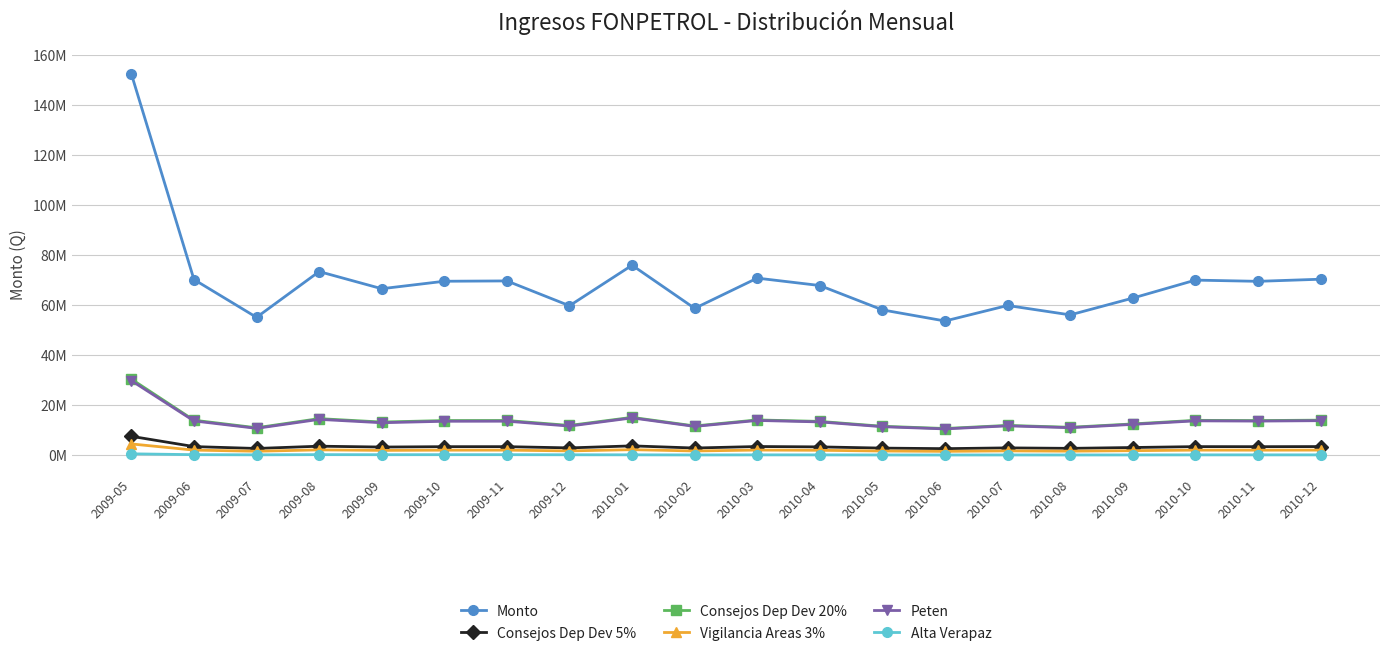

List the series in order of their peak value, highest first.

Monto, Consejos Dep Dev 20%, Peten, Consejos Dep Dev 5%, Vigilancia Areas 3%, Alta Verapaz